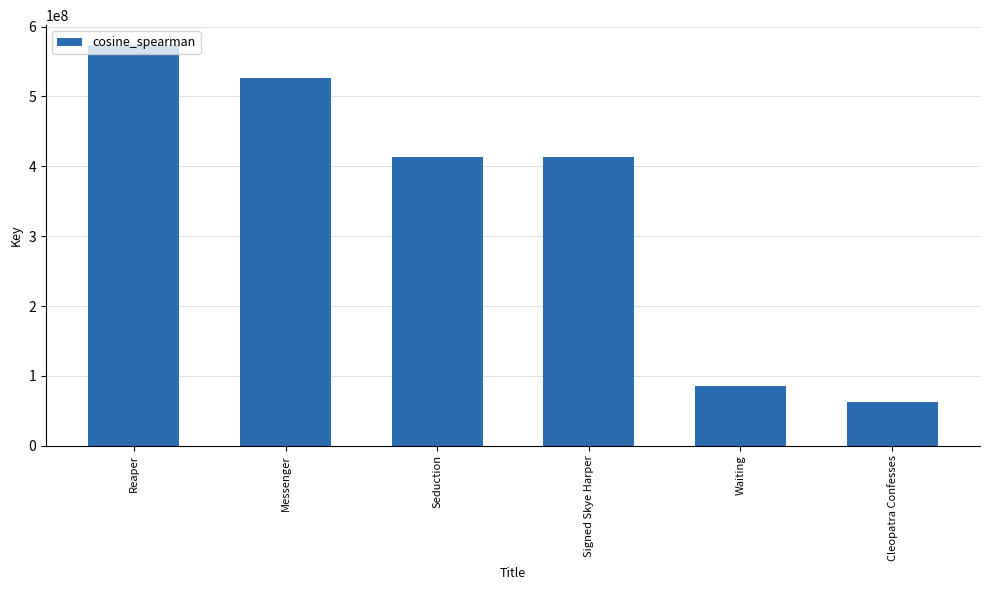

The value at Signed Skye Harper is 92420394. True or false?

False